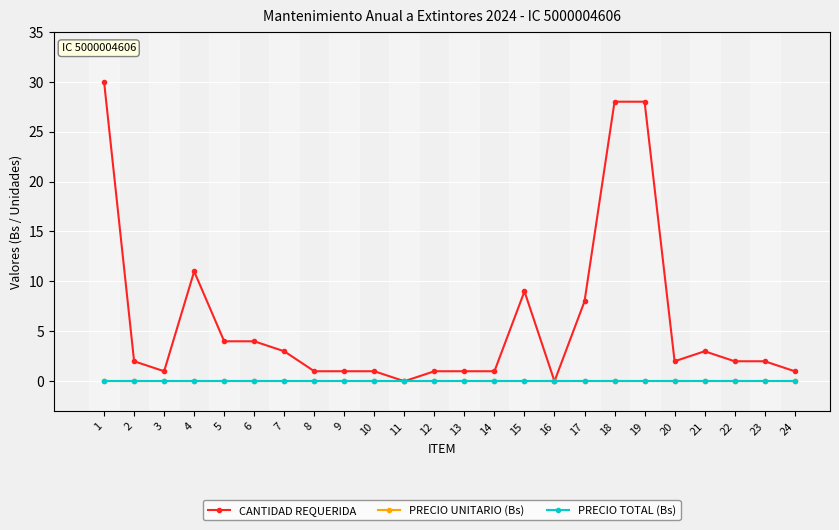

Rank the categories by CANTIDAD REQUERIDA value from lowest to highest.

11, 16, 3, 8, 9, 10, 12, 13, 14, 24, 2, 20, 22, 23, 7, 21, 5, 6, 17, 15, 4, 18, 19, 1